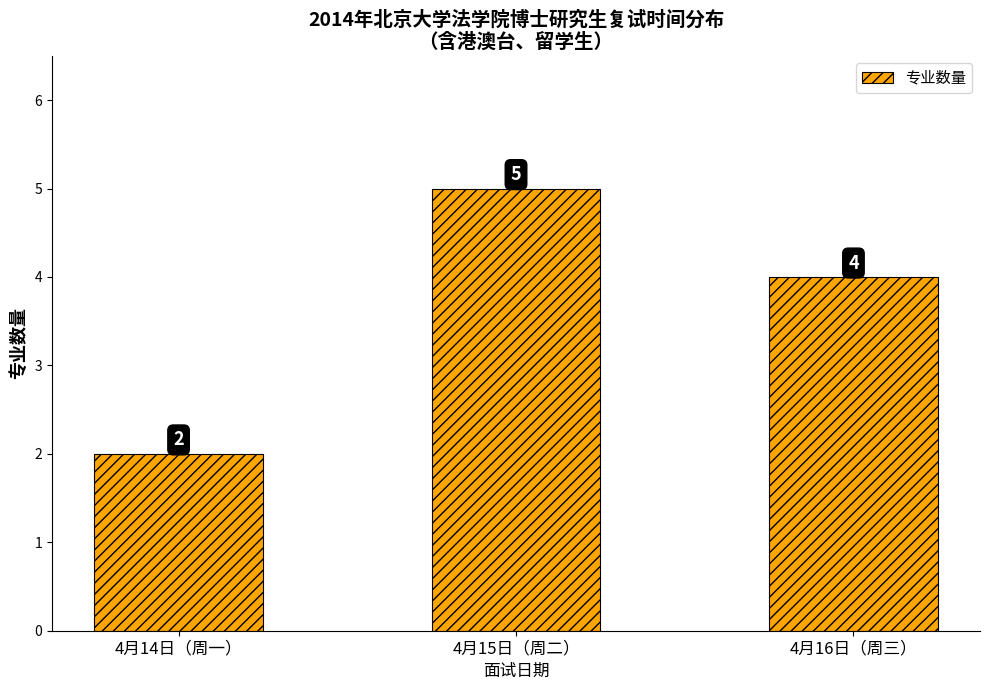

How many values are between 2 and 5?

3